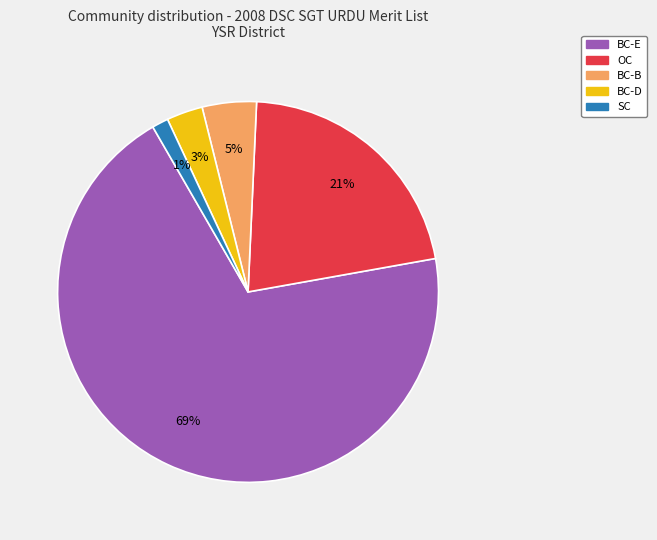

How many segments does this pie chart have?

5